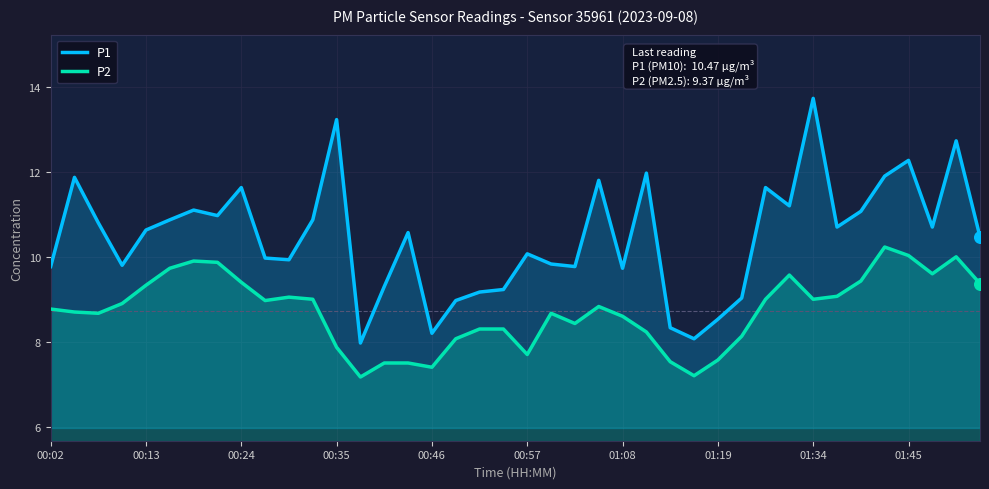

What are all the series names shown in the legend?

P1, P2